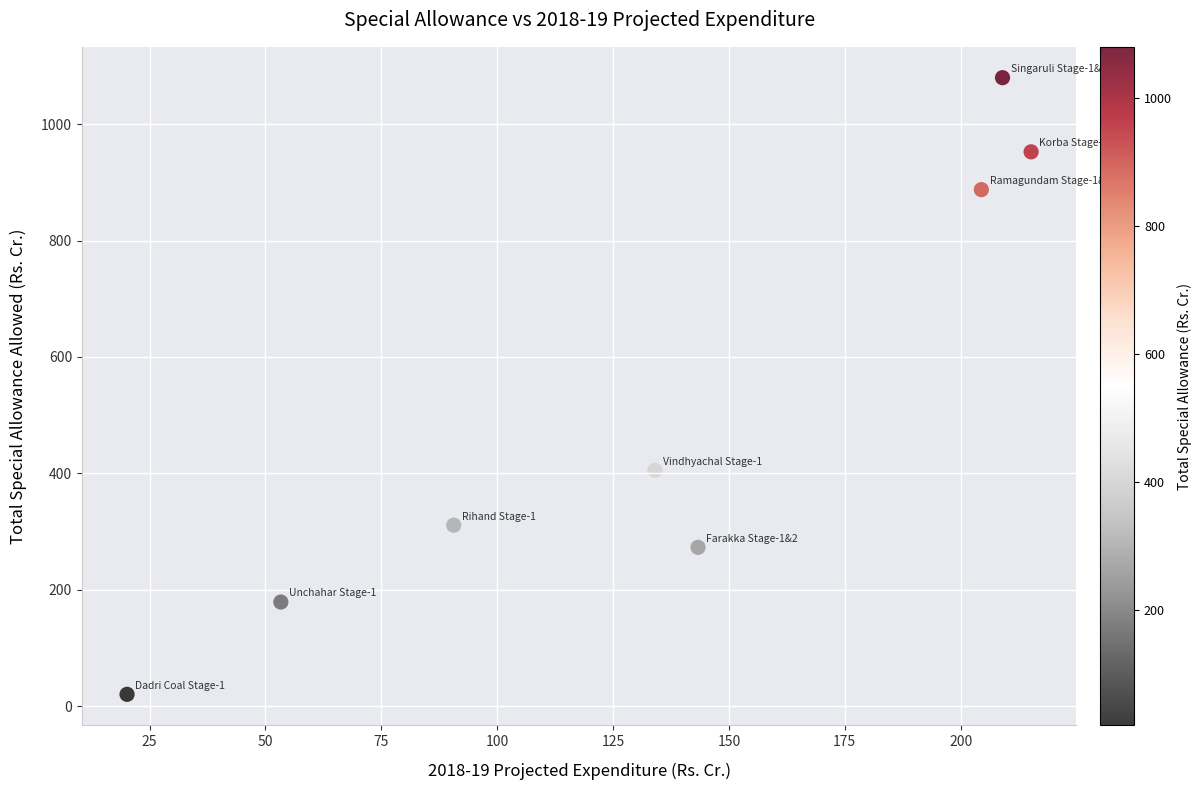

What Y value in the scatter plot is closest to 550?

405.4